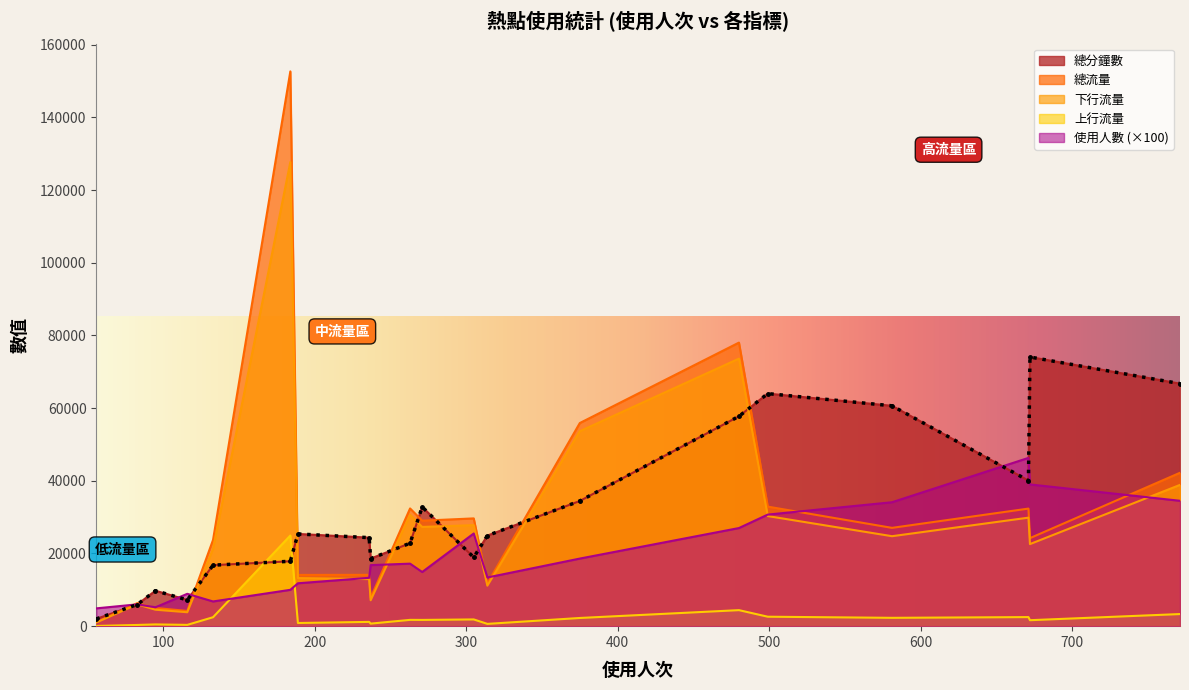

Which series has the largest range (max minus min)?

總流量